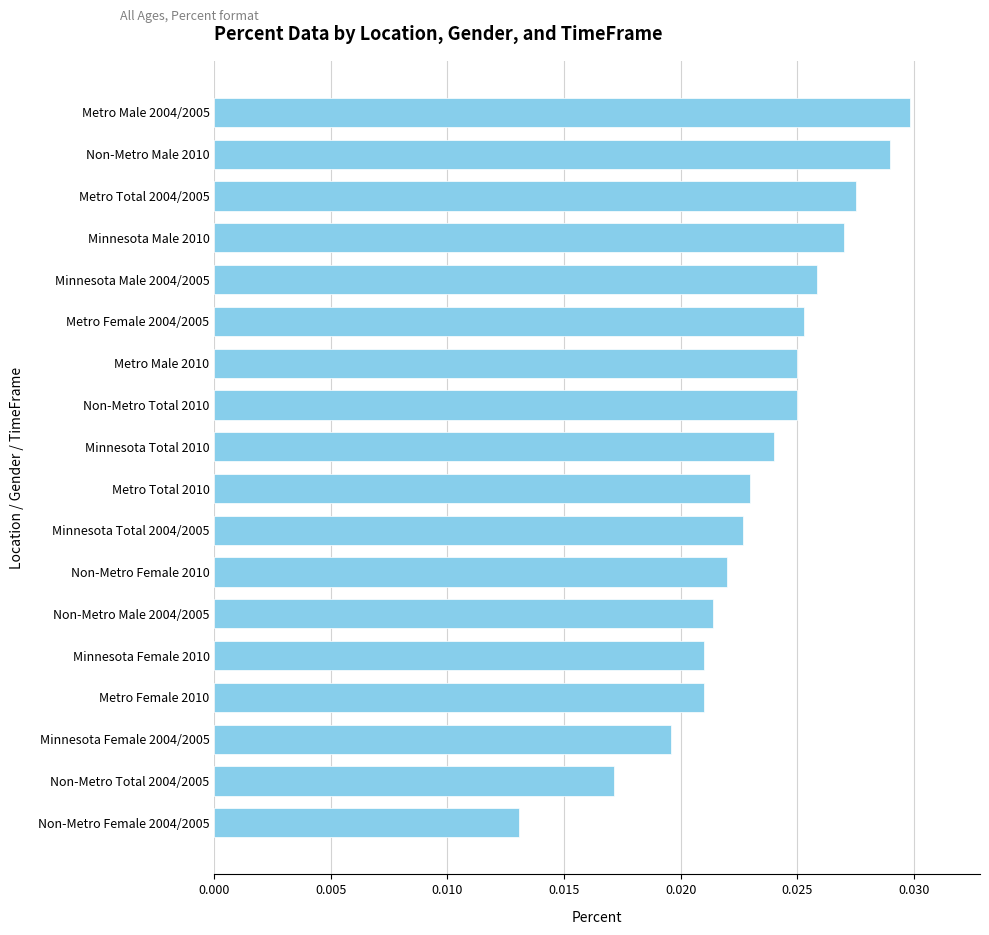

Between Metro Total 2010 and Metro Male 2010, which is larger?

Metro Male 2010